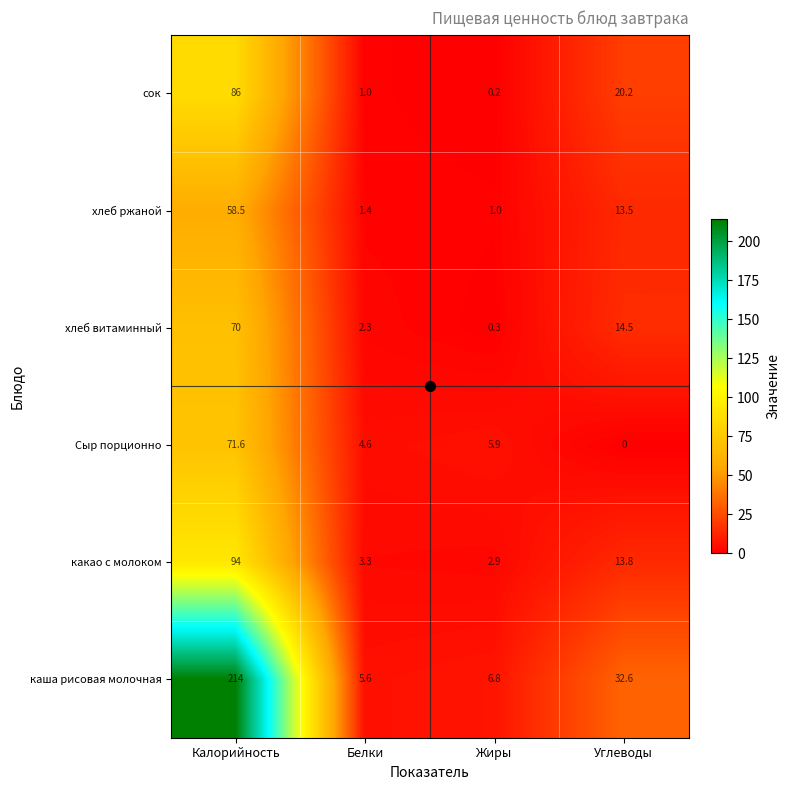

Which series has the widest spread of values?

каша рисовая молочная